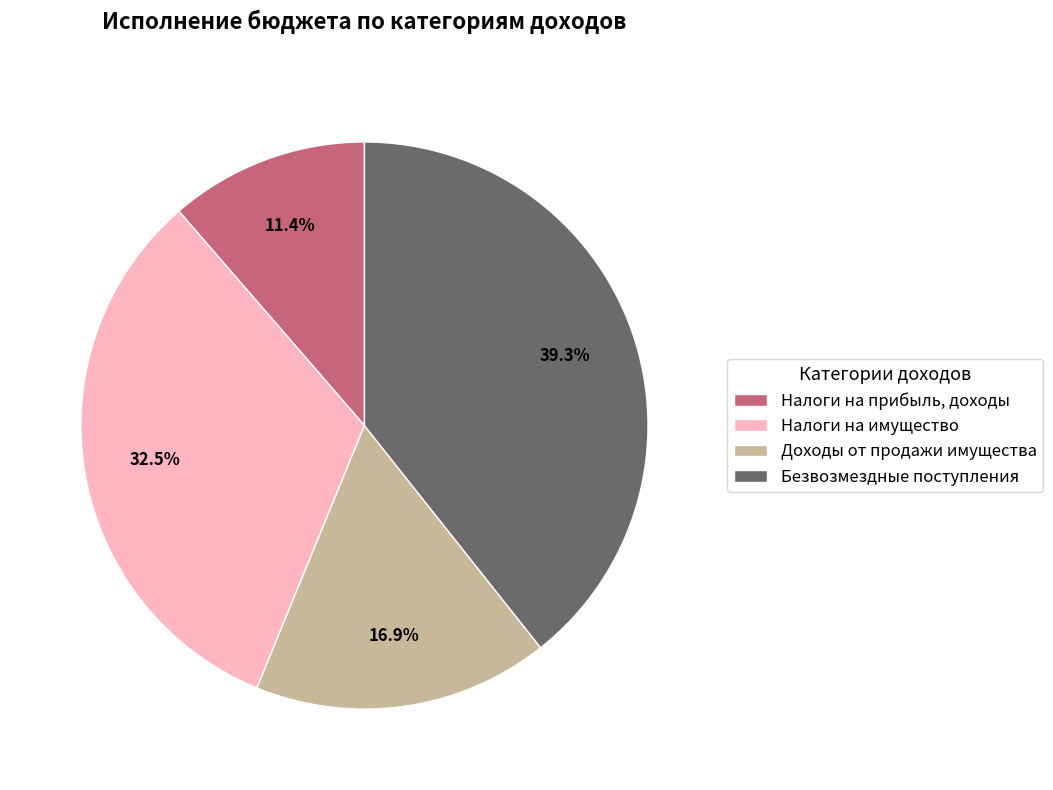

To the nearest percent, what is the difference between the Налоги на прибыль, доходы and Безвозмездные поступления slice percentages?

28%